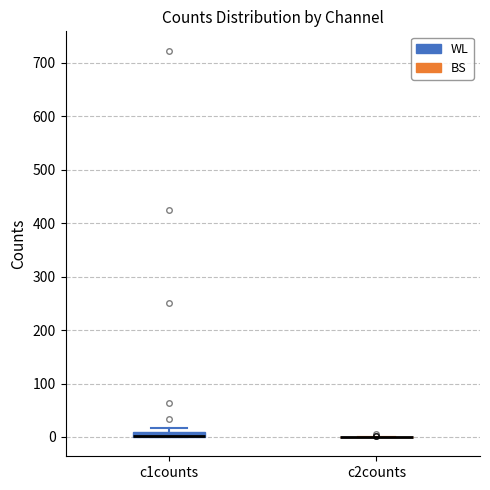

Where is the lower edge of the box for c1counts on the y-axis? The values are not printed on the chart, so give them approximately, as read against the axis.

0